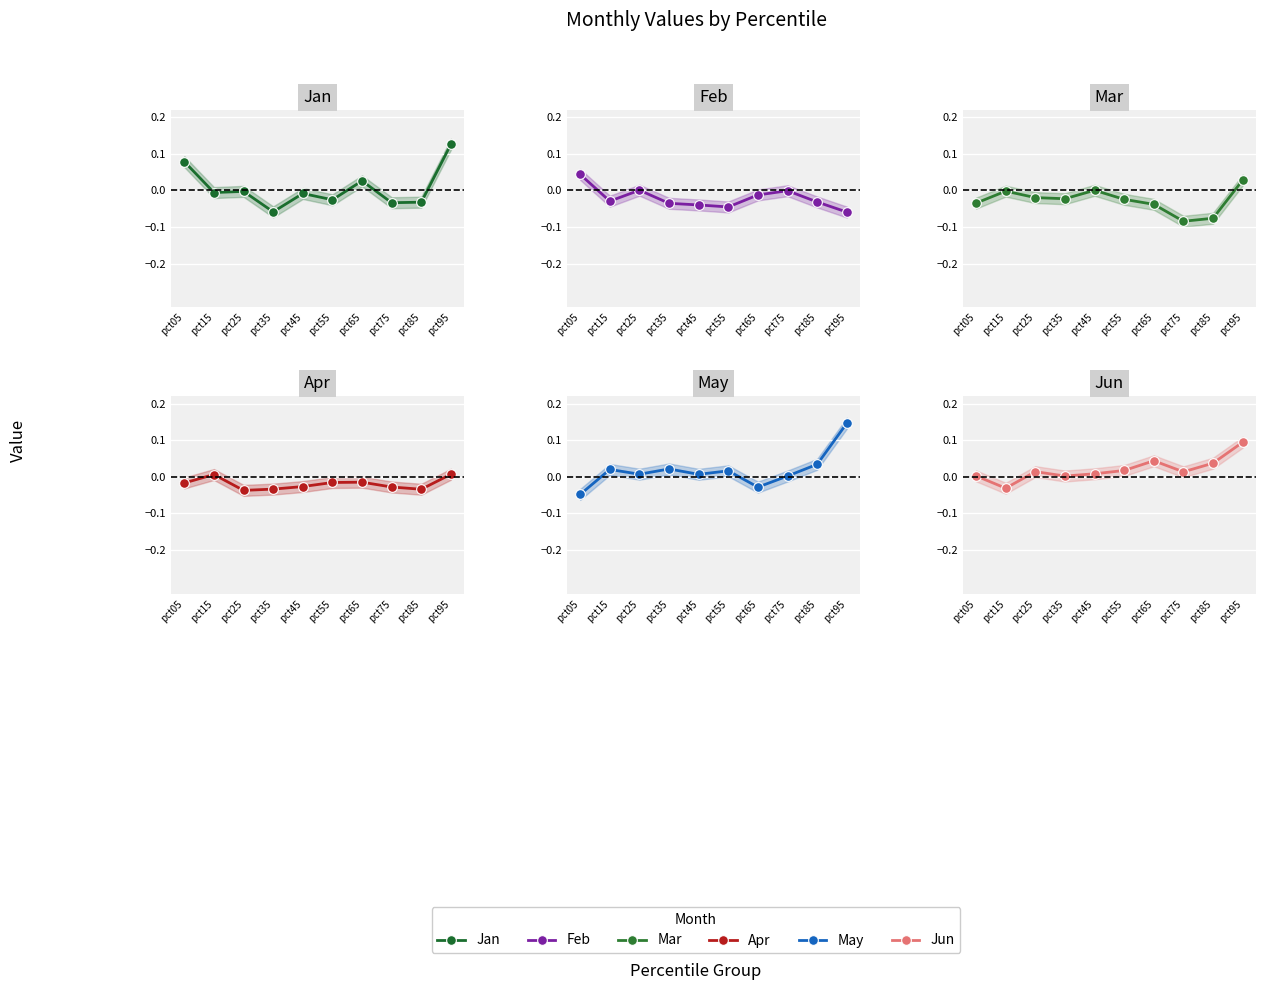

How many lines are shown in the chart?

6